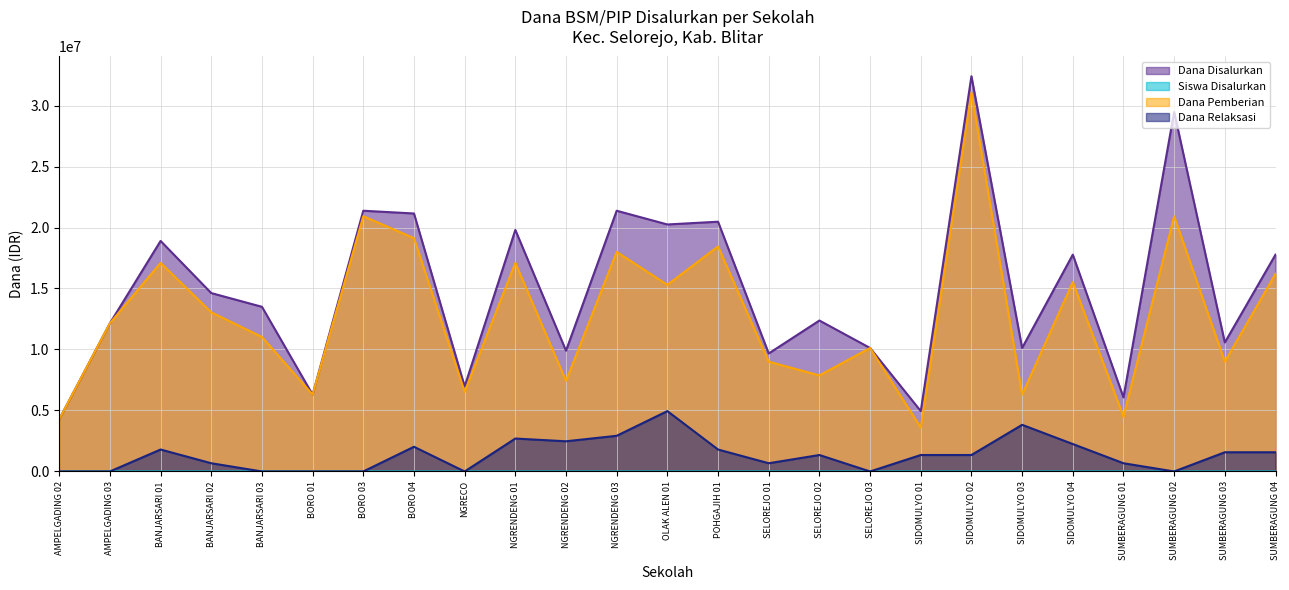

True or false: Dana Disalurkan and Dana Relaksasi cross at least once.

False